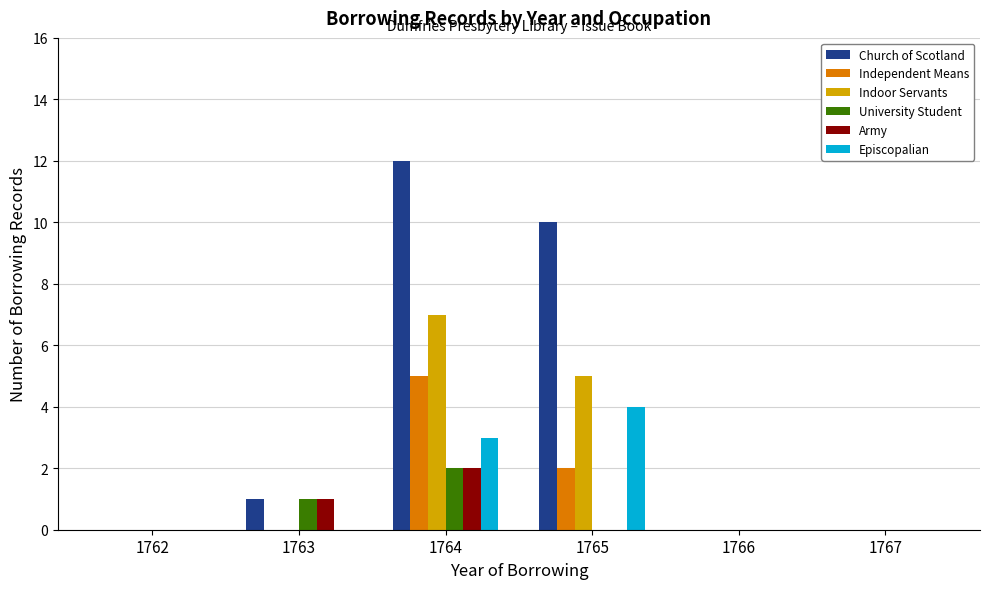

How many groups of bars are there?

6